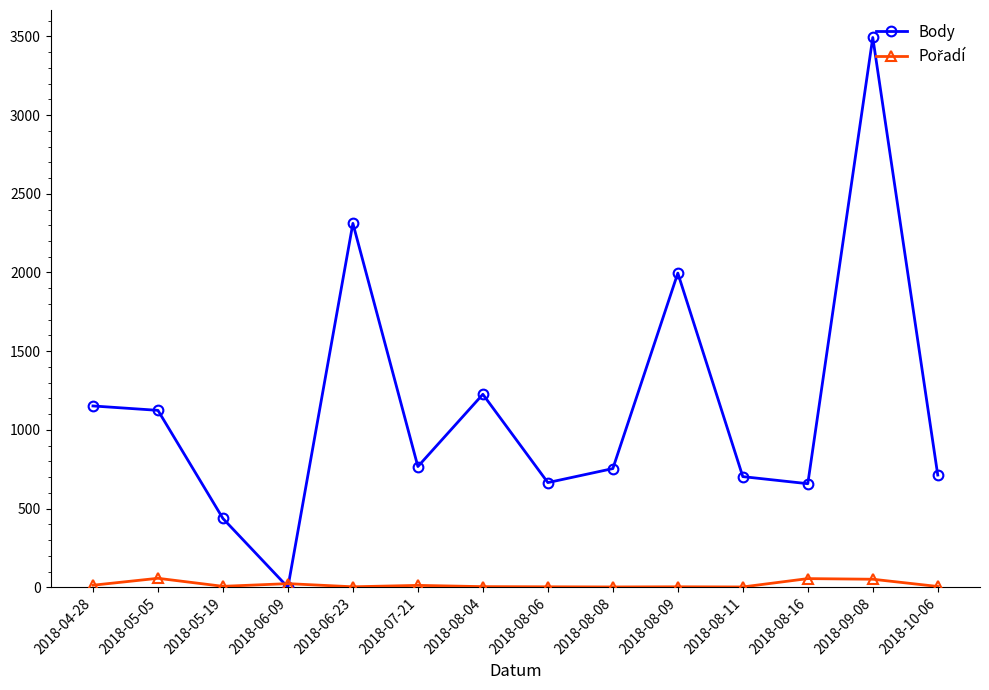

The value of Body at 2018-10-06 is 713. True or false?

True